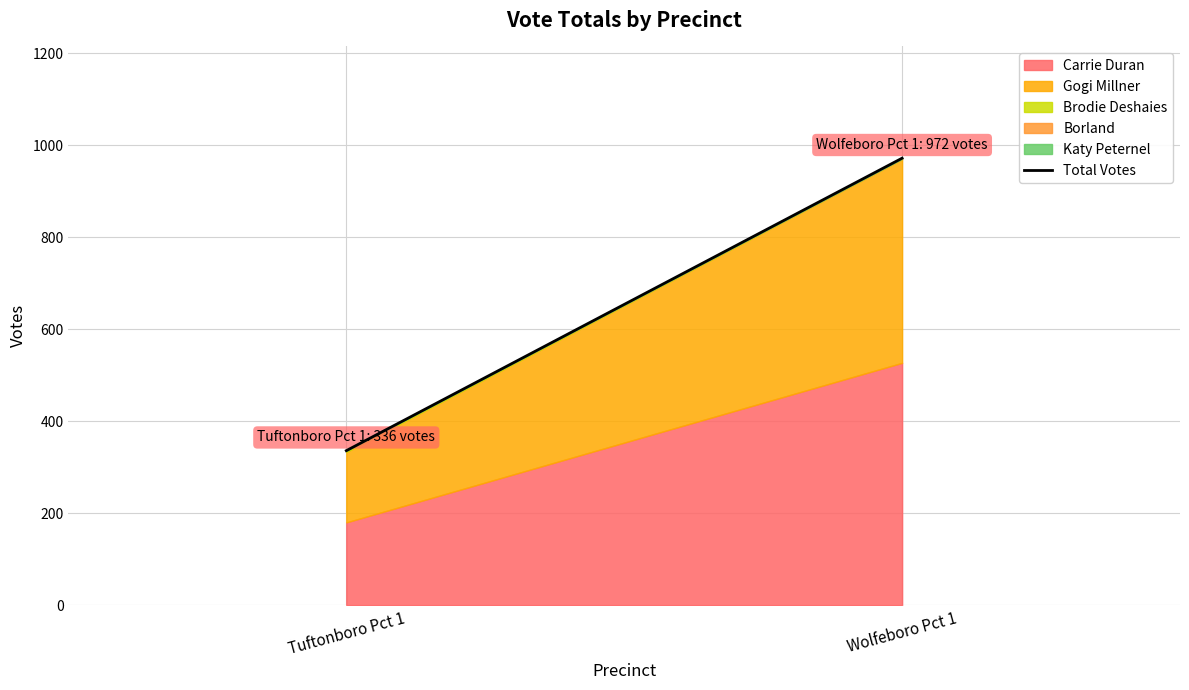

Which label corresponds to the largest value in the chart?

Wolfeboro Pct 1